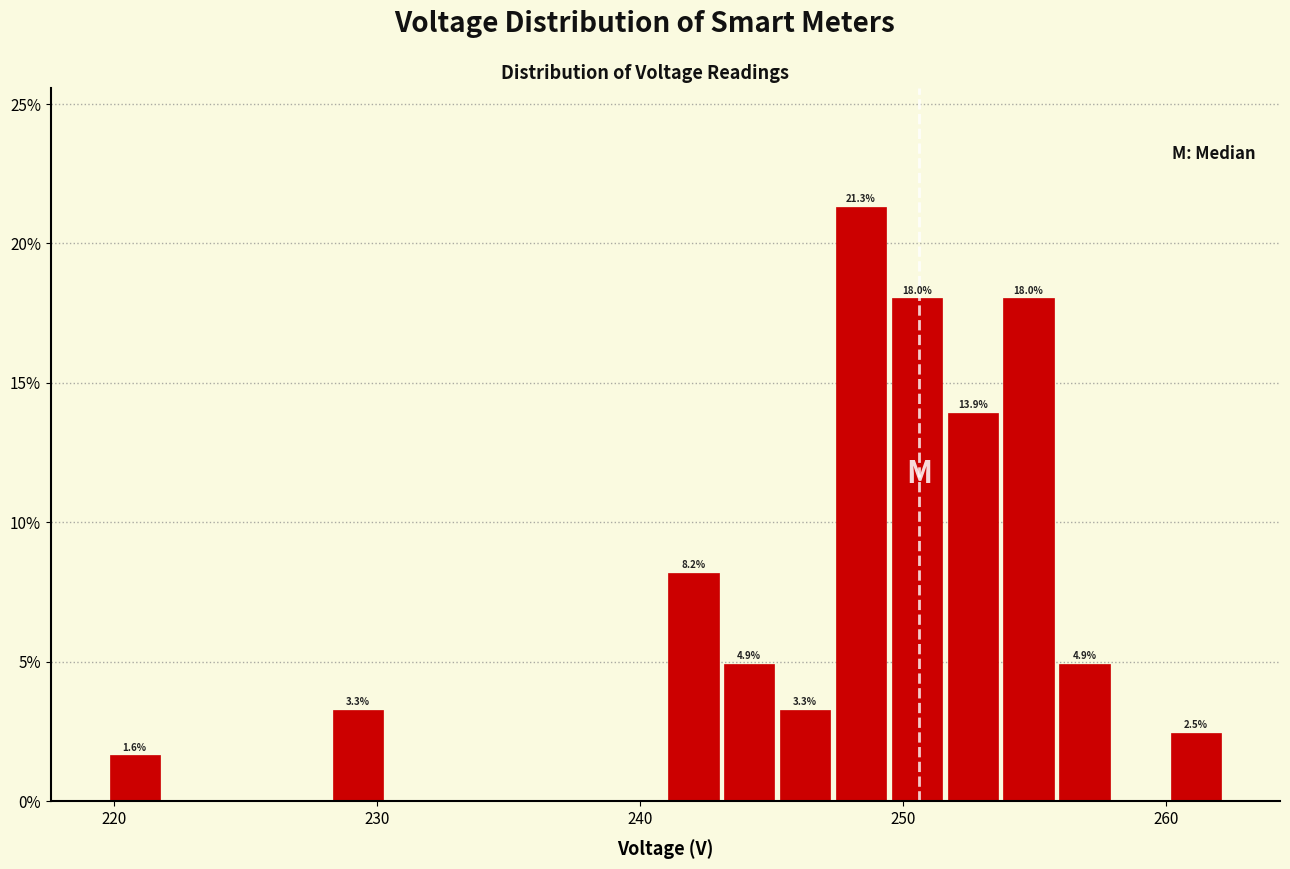

Read against the x-axis, roughly where is the centre of the tallest bar?

248